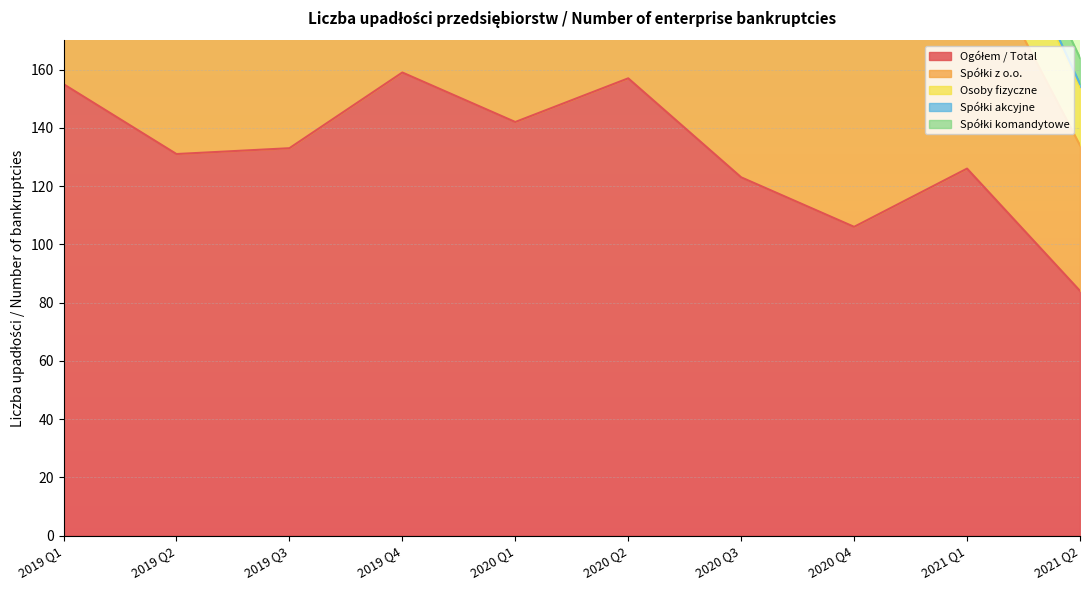

What is the sum of all Spółki komandytowe values?

68